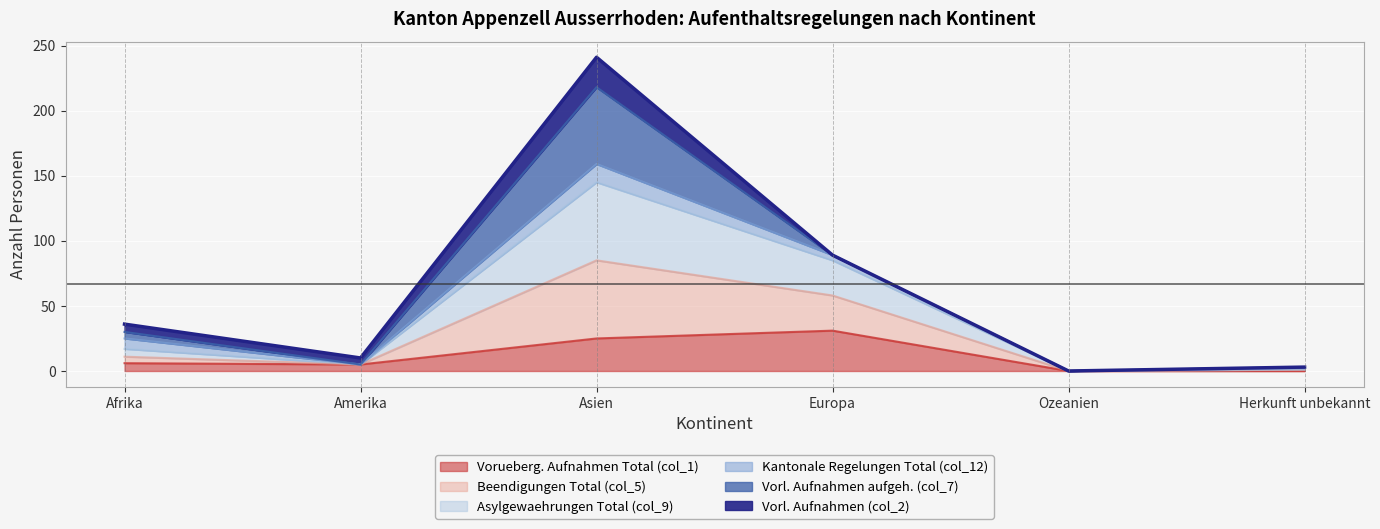

How many interior local peaks does the Asylgewaehrungen Total (col_9) series have?

1